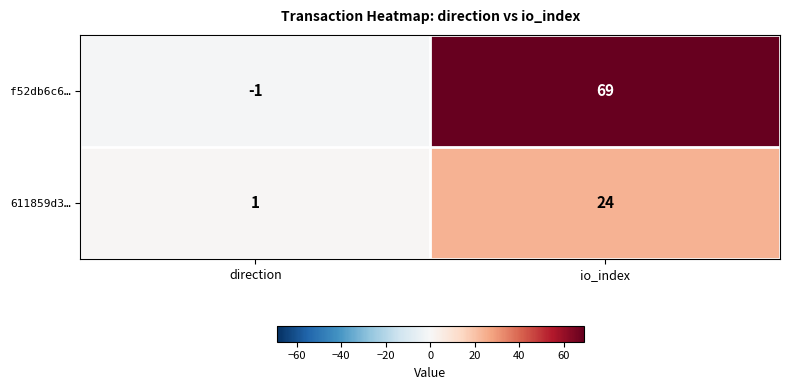

List the series in order of their peak value, lowest first.

611859d3…, f52db6c6…